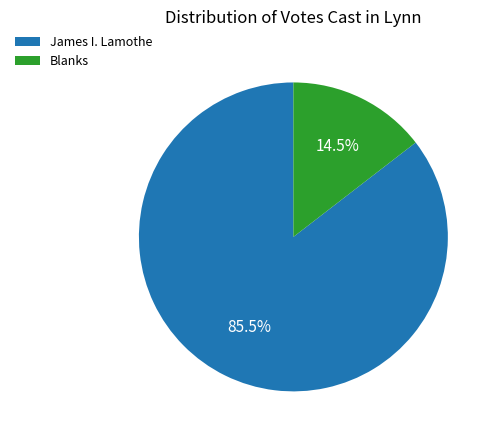

Between James I. Lamothe and Blanks, which is larger?

James I. Lamothe